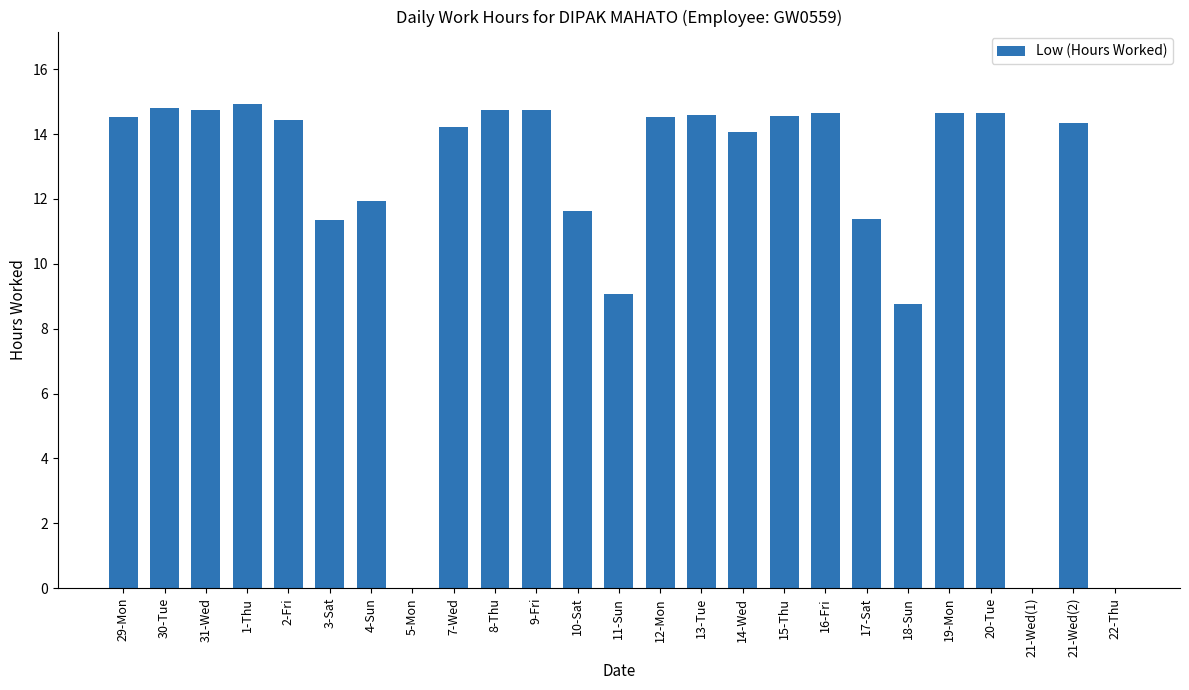

What is the ratio of the value at 18-Sun to the value at 20-Tue?

0.6